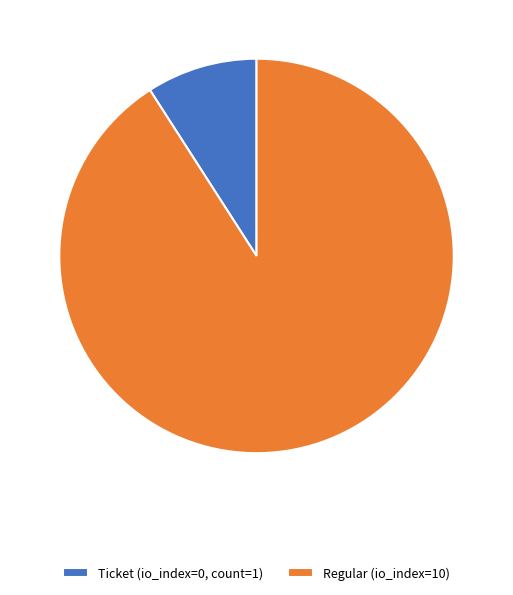

Which category accounts for the majority?

Regular (io_index=10)